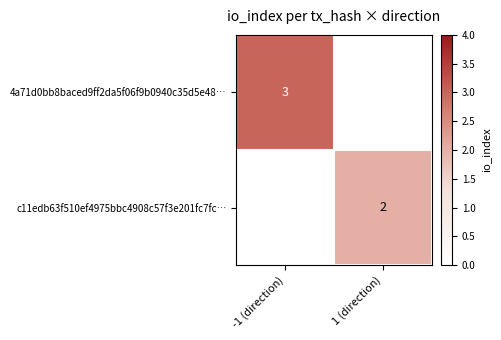

How many distinct data groups are displayed?

2